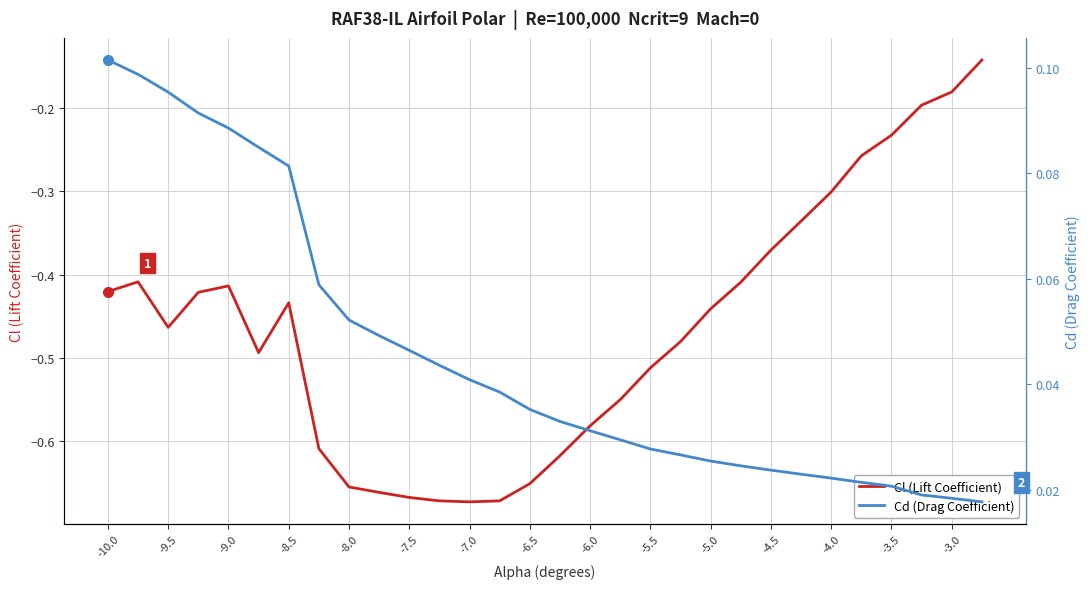

True or false: Cl (Lift Coefficient) has more than 1 interior local peaks.

True